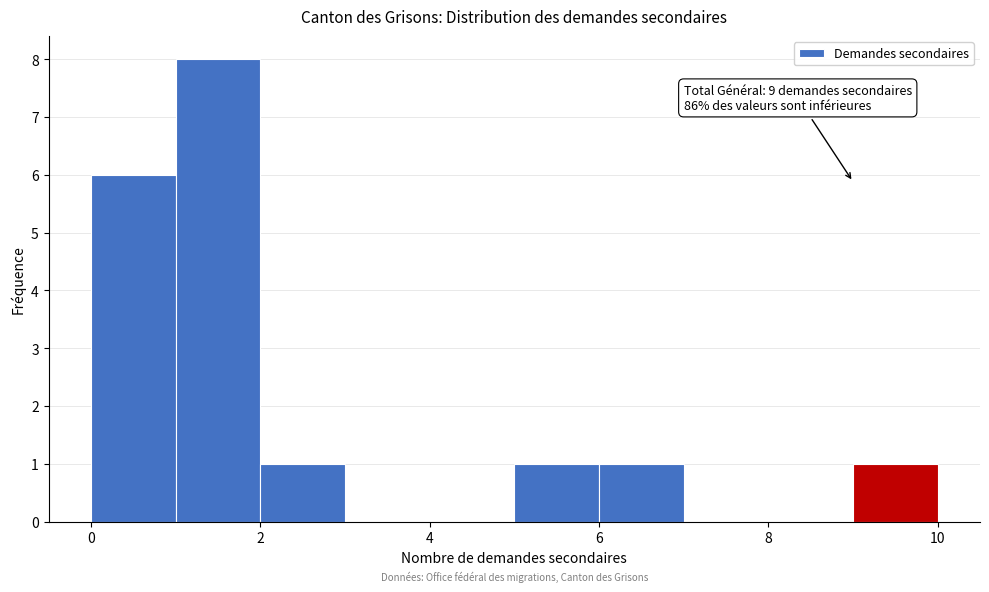

Which range on the x-axis has the tallest bar?

1 to 2